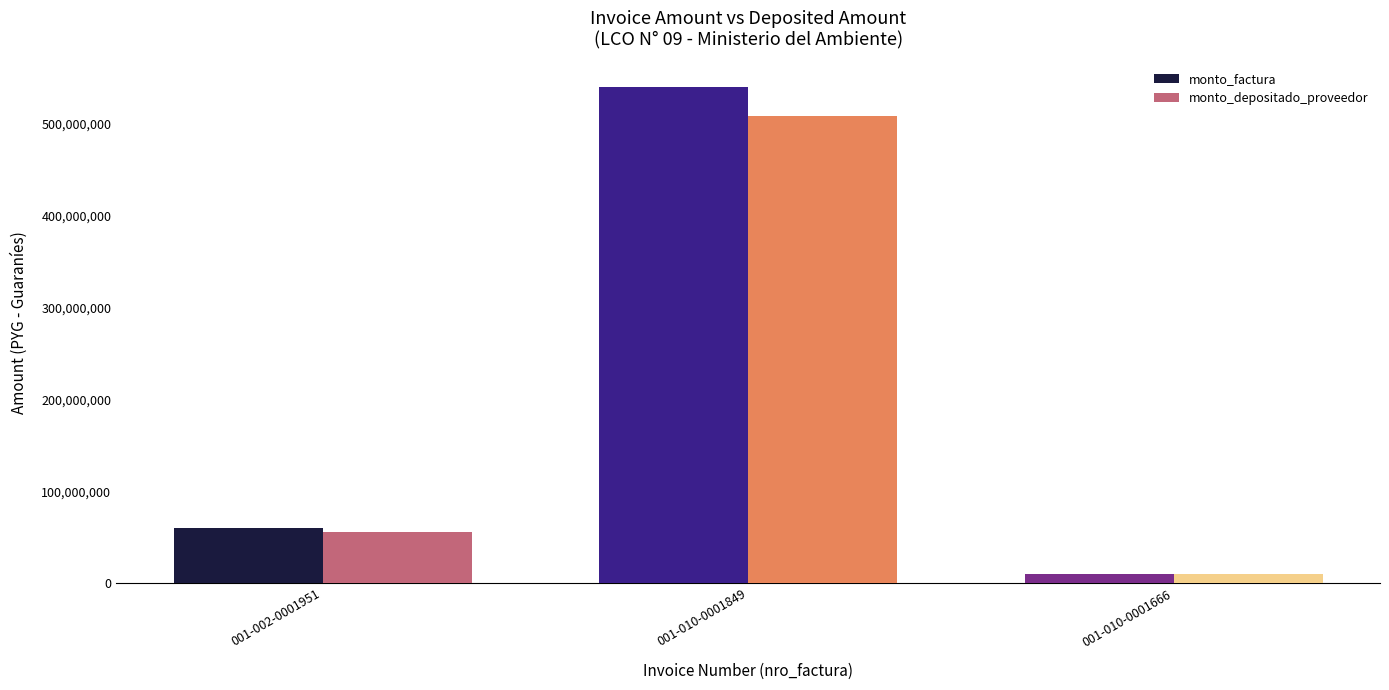

What is the smallest value displayed?

9410455